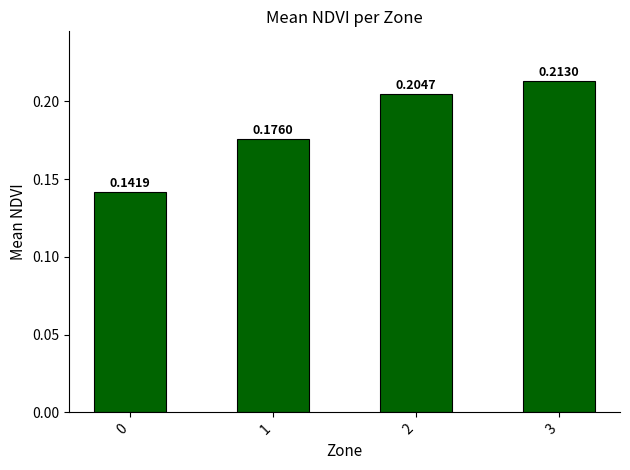

The value at 3 is 0.1. True or false?

False